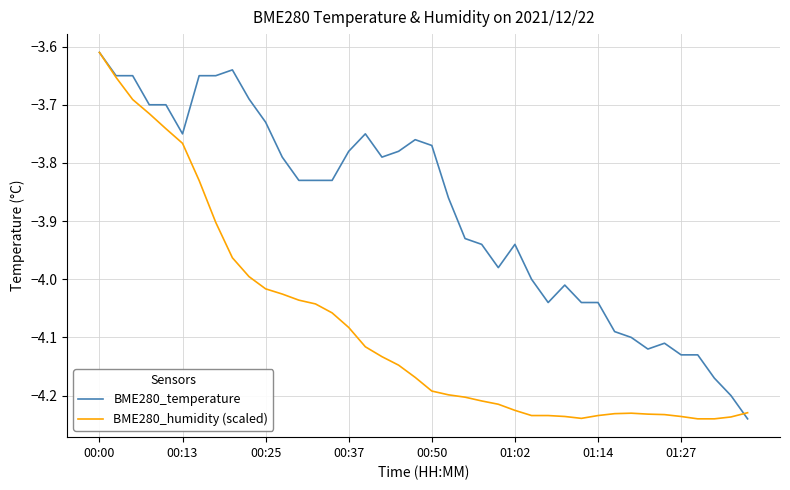

Rank the series by their average value, from highest to lowest.

BME280_temperature, BME280_humidity (scaled)